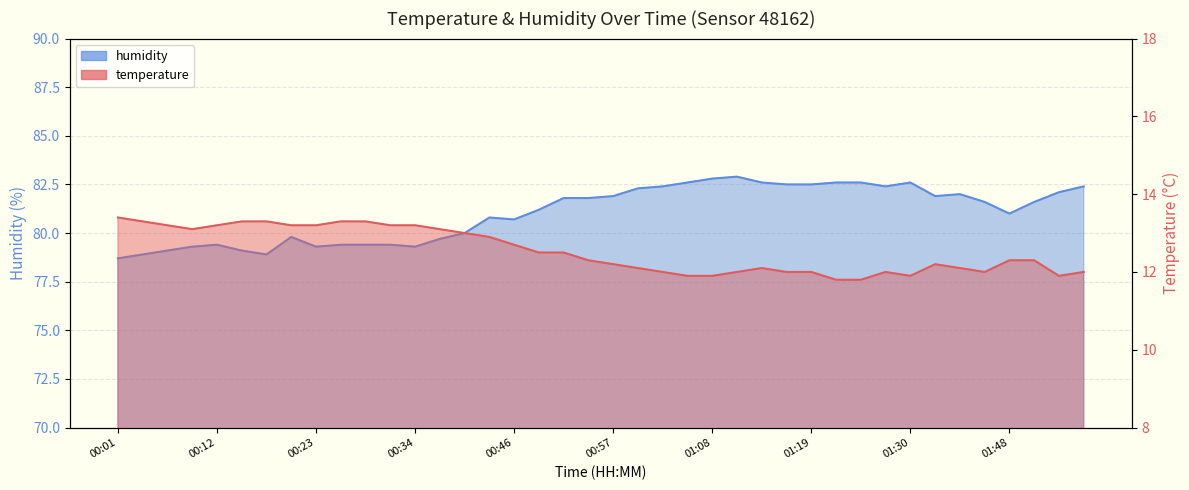

Reading left to right, extract all data points from this chart.

temperature: 00:01=13.4	00:04=13.3	00:06=13.2	00:09=13.1	00:12=13.2	00:15=13.3	00:18=13.3	00:20=13.2	00:23=13.2	00:26=13.3	00:29=13.3	00:32=13.2	00:34=13.2	00:37=13.1	00:40=13.0	00:43=12.9	00:46=12.7	00:48=12.5	00:51=12.5	00:54=12.3	00:57=12.2	01:00=12.1	01:02=12.0	01:05=11.9	01:08=11.9	01:11=12.0	01:14=12.1	01:16=12.0	01:19=12.0	01:22=11.8	01:25=11.8	01:27=12.0	01:30=11.9	01:33=12.2	01:36=12.1	01:41=12.0	01:48=12.3	01:50=12.3	01:53=11.9	01:56=12.0
humidity: 00:01=78.7	00:04=78.9	00:06=79.1	00:09=79.3	00:12=79.4	00:15=79.1	00:18=78.9	00:20=79.8	00:23=79.3	00:26=79.4	00:29=79.4	00:32=79.4	00:34=79.3	00:37=79.7	00:40=80.0	00:43=80.8	00:46=80.7	00:48=81.2	00:51=81.8	00:54=81.8	00:57=81.9	01:00=82.3	01:02=82.4	01:05=82.6	01:08=82.8	01:11=82.9	01:14=82.6	01:16=82.5	01:19=82.5	01:22=82.6	01:25=82.6	01:27=82.4	01:30=82.6	01:33=81.9	01:36=82.0	01:41=81.6	01:48=81.0	01:50=81.6	01:53=82.1	01:56=82.4